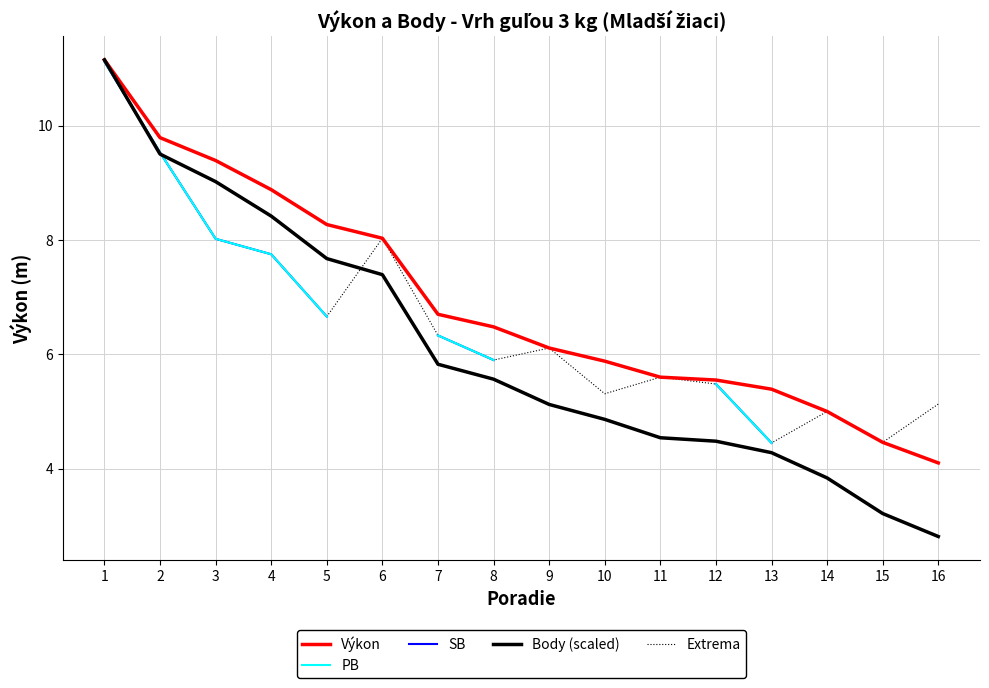

What is the difference between the maximum and second lowest values in the Výkon series?

6.7